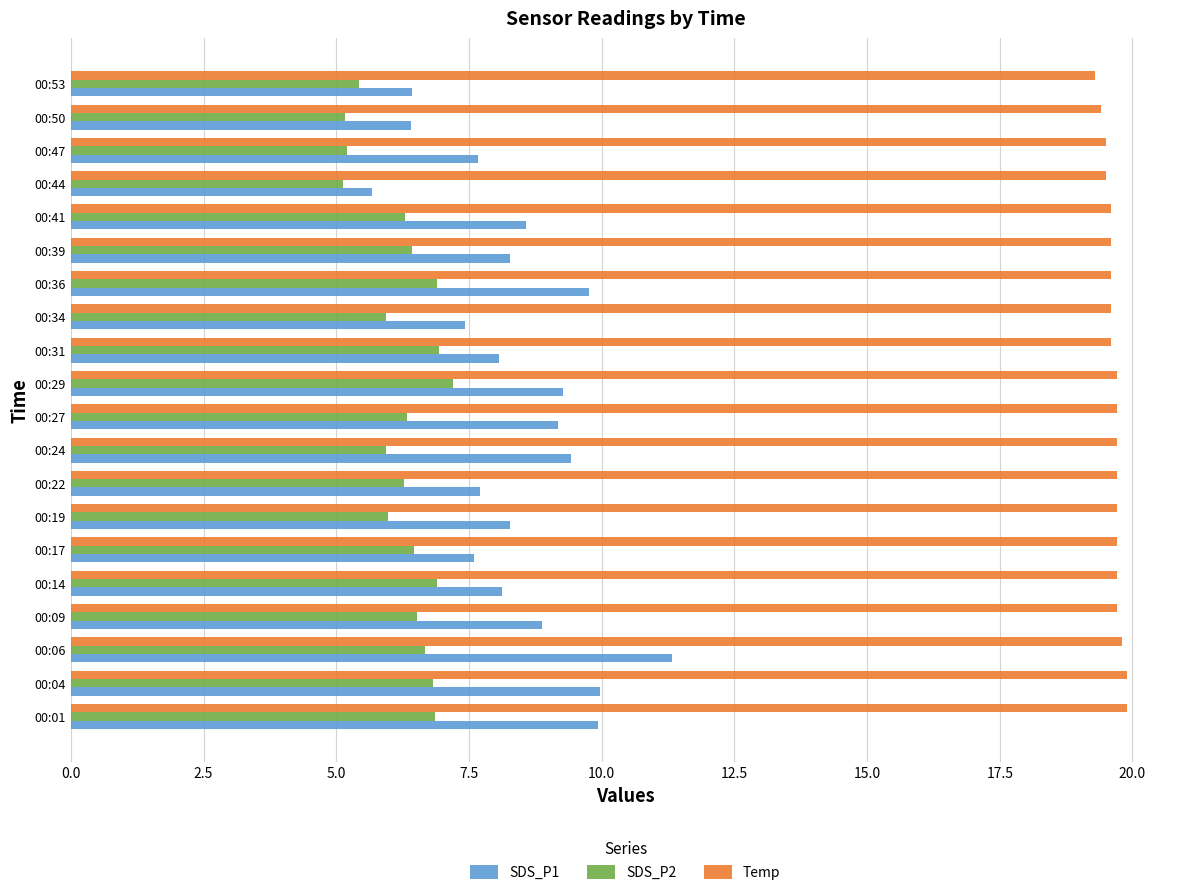

What is the difference between the maximum and minimum values in the Temp series?

0.6